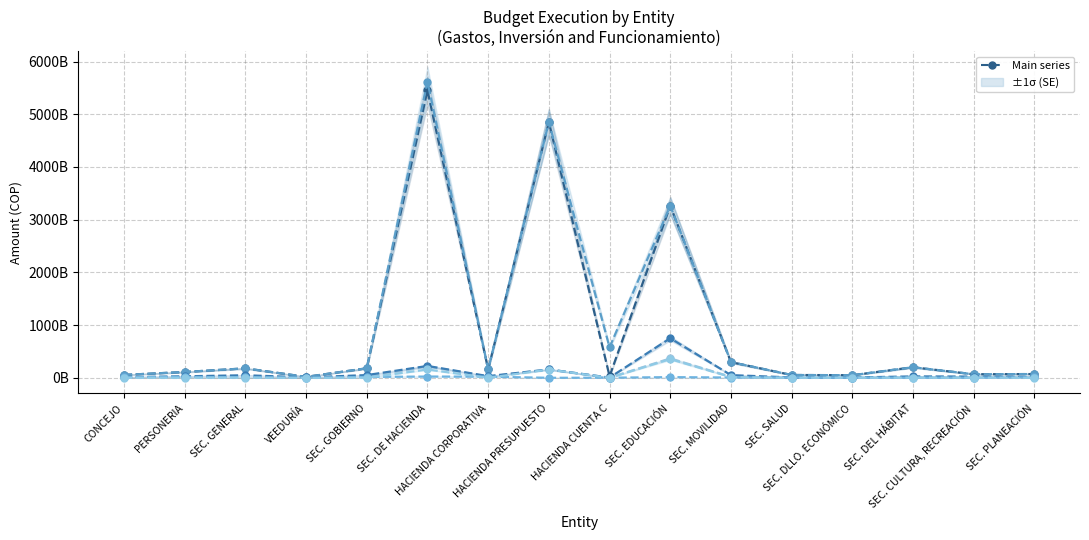

How many interior local valleys does the col_45 (GIROS series have?

5